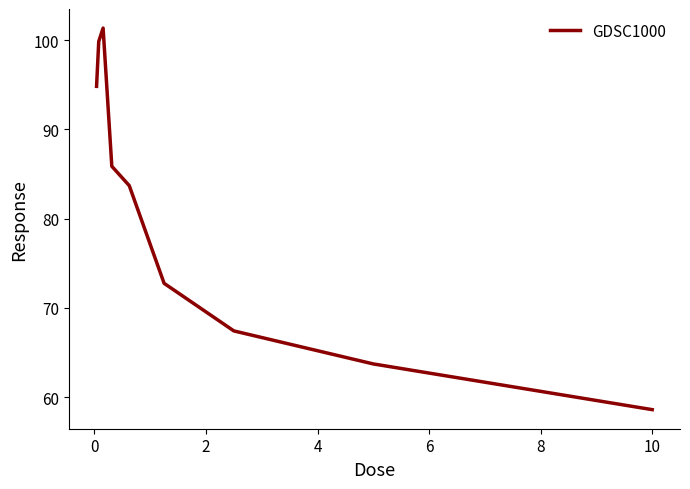

What is the sum of all values?

728.1